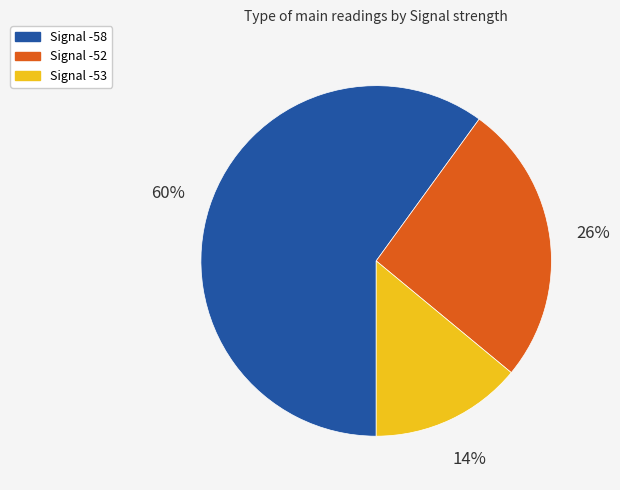

Rank the categories by value from highest to lowest.

Signal -58, Signal -52, Signal -53